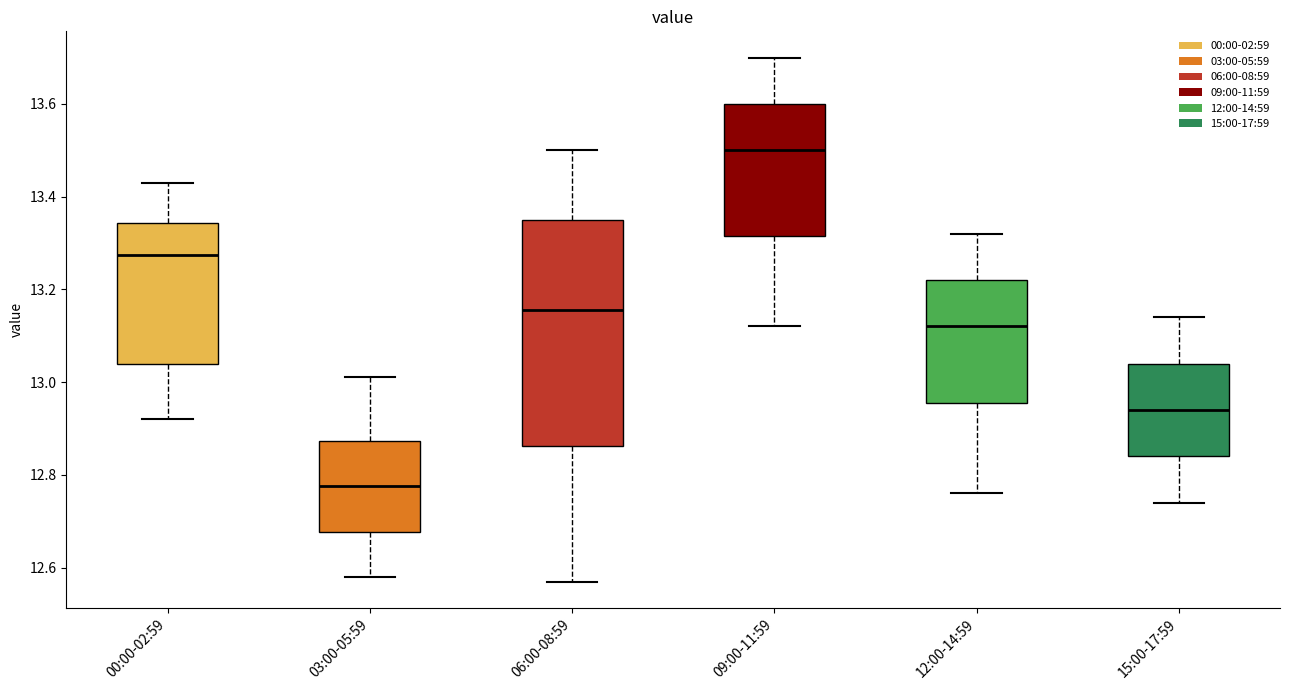

Which box has the highest median line?

09:00-11:59